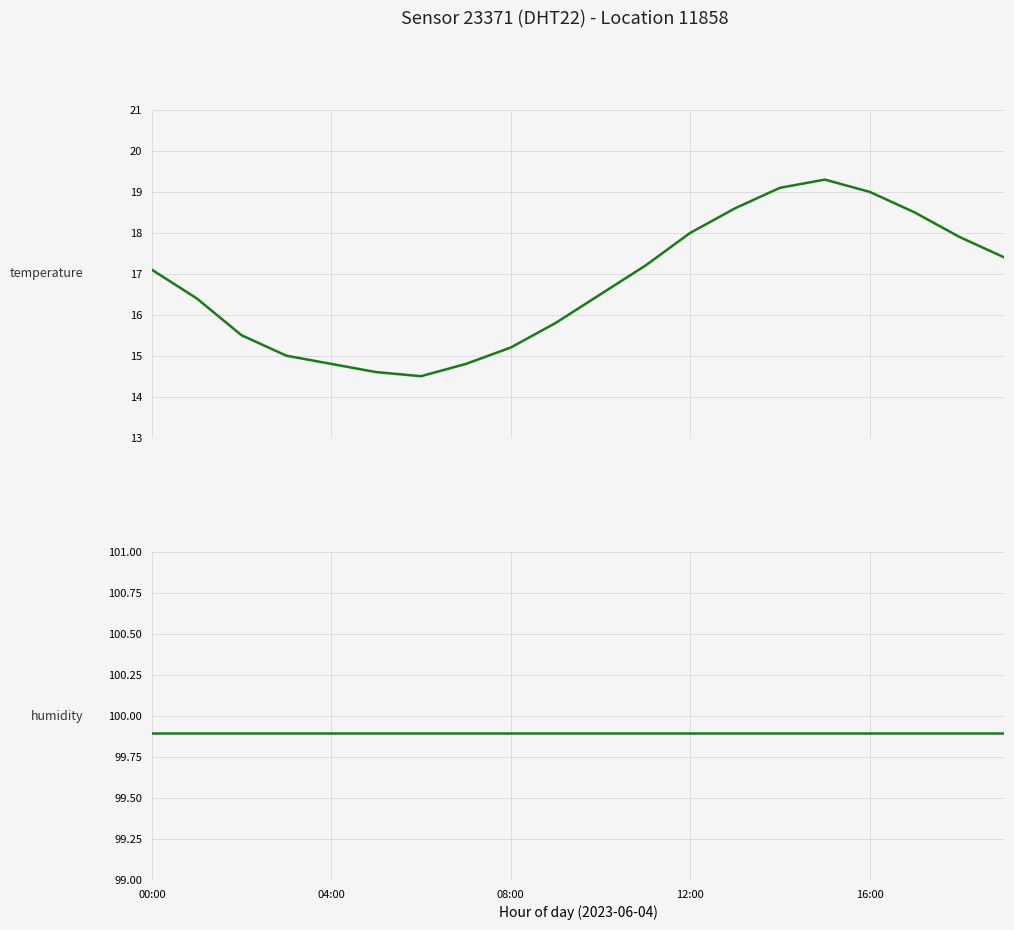

At how many categories does at least one series exceed 53?

20